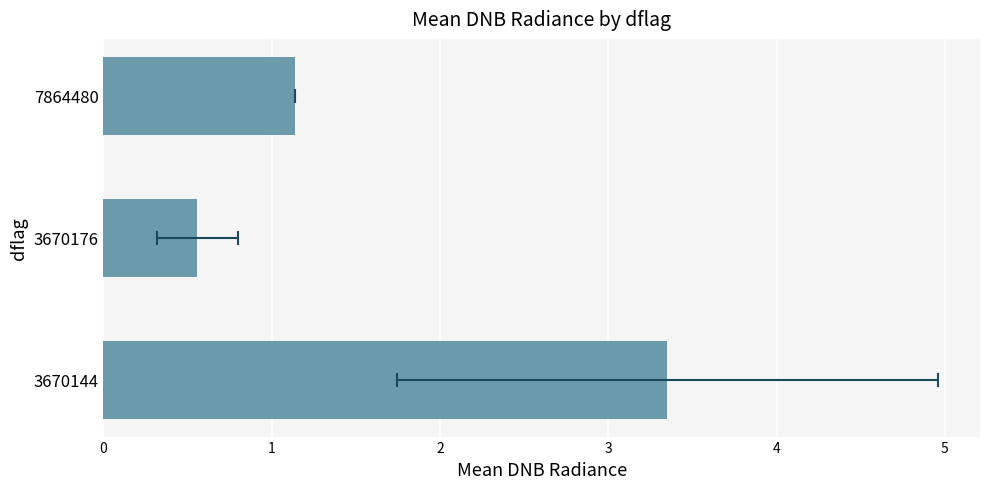

What is the value of the 3rd bar from the left?

1.1